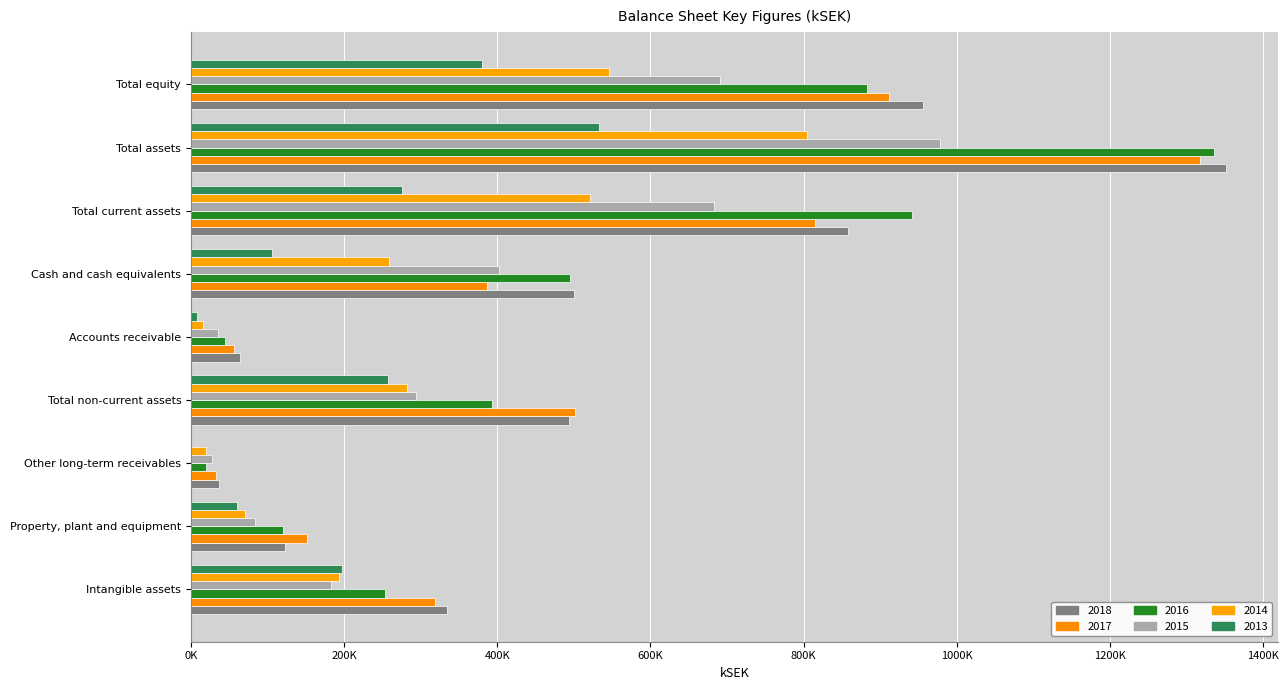

Does the chart contain stacked bars?

No